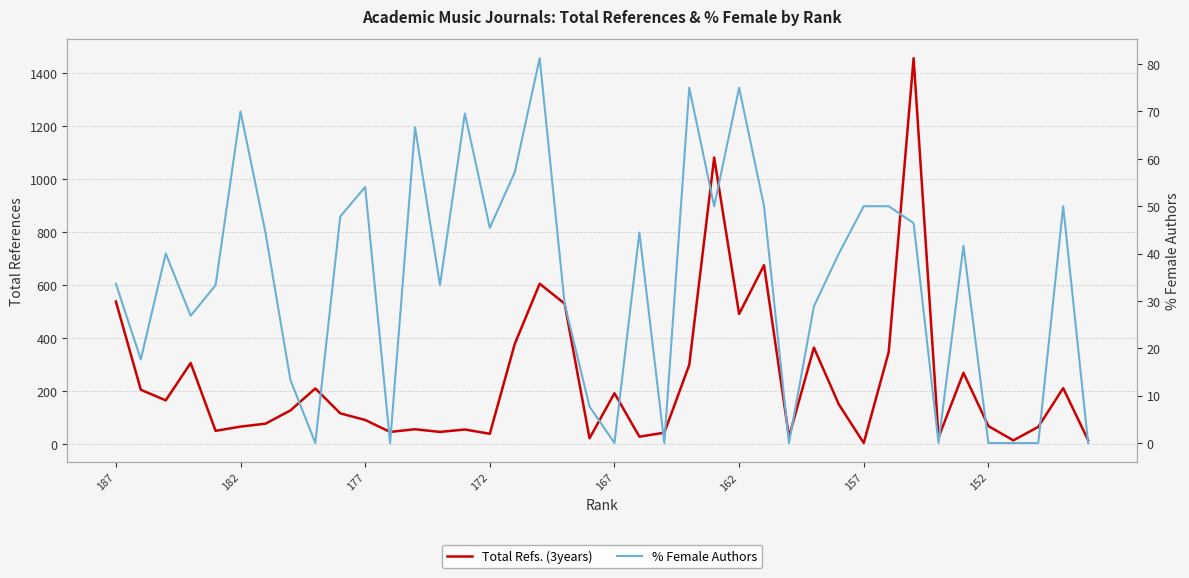

What position from the left is 172?

4